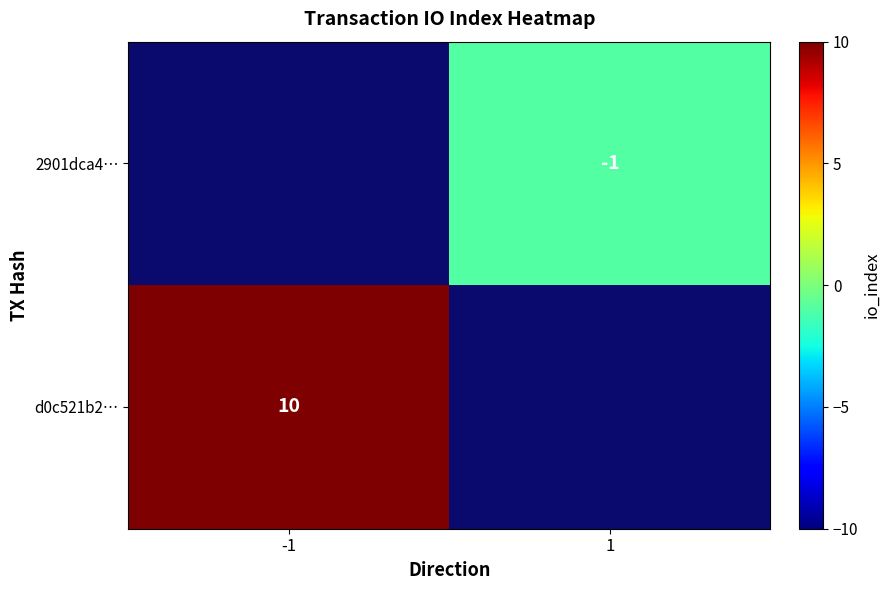

The value of 2901dca4… at 1 is -1. True or false?

True